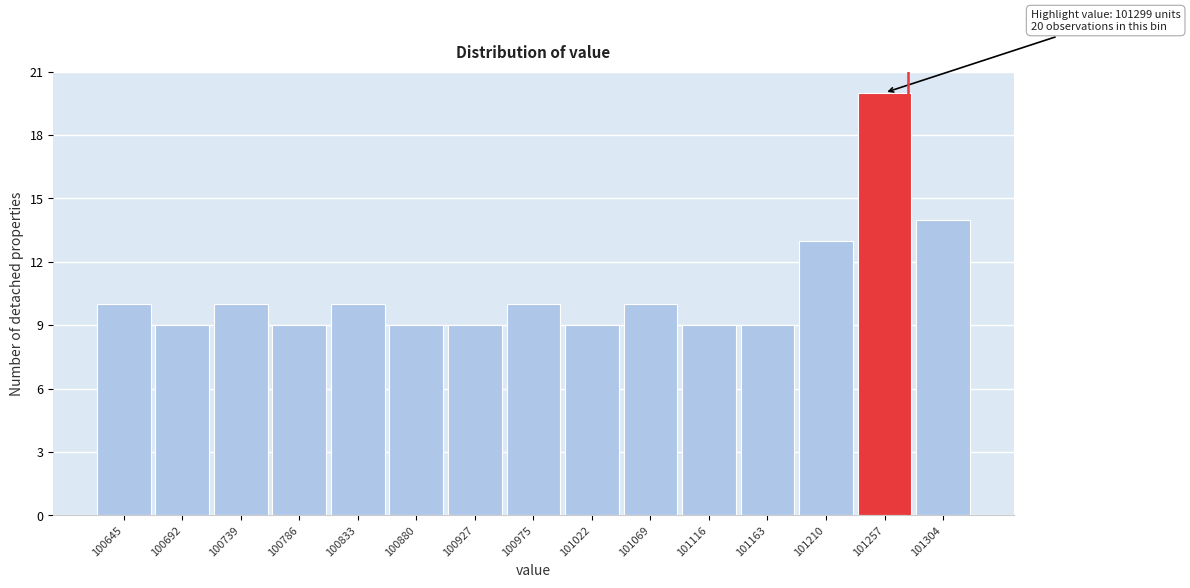

Reading right to left, what are all the values shown in this chart?

101304=14	101257=20	101210=13	101163=9	101116=9	101069=10	101022=9	100975=10	100927=9	100880=9	100833=10	100786=9	100739=10	100692=9	100645=10